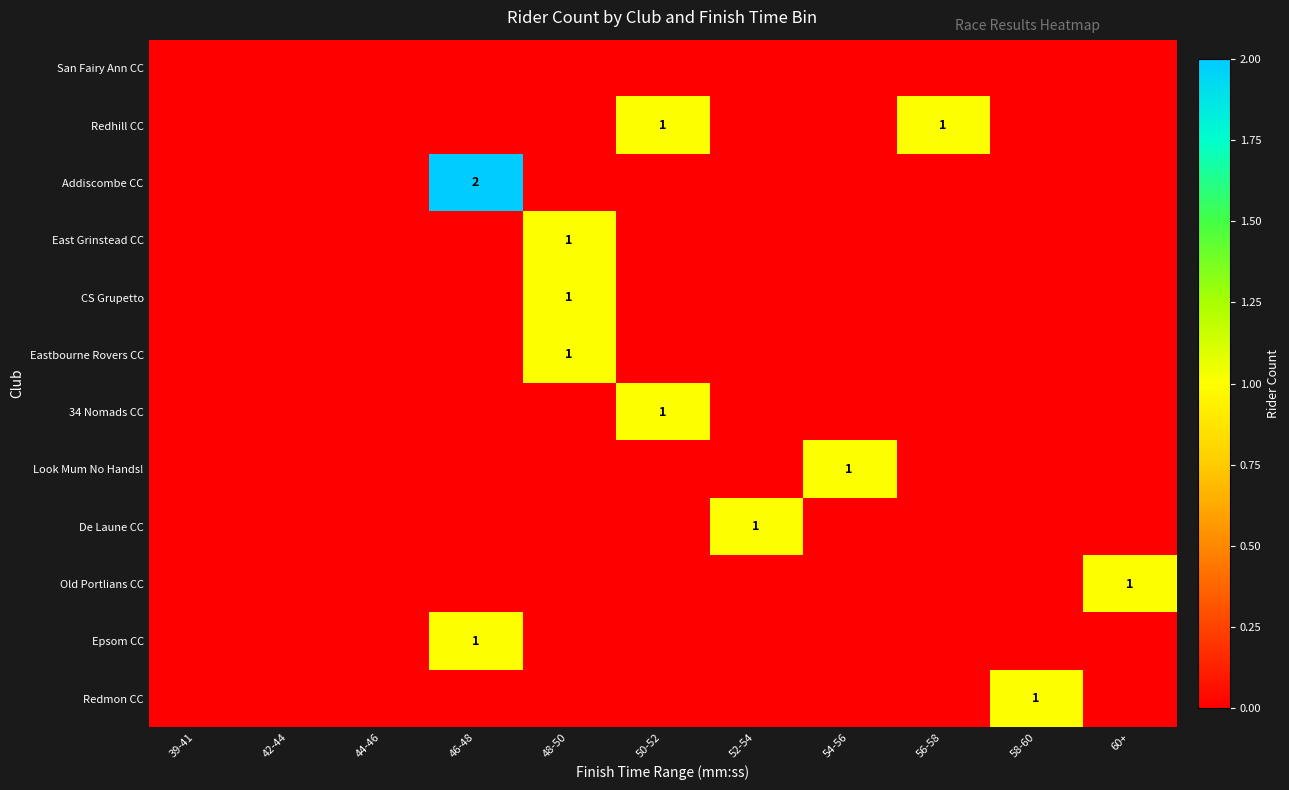

The value of East Grinstead CC at 52-54 is 0. True or false?

True